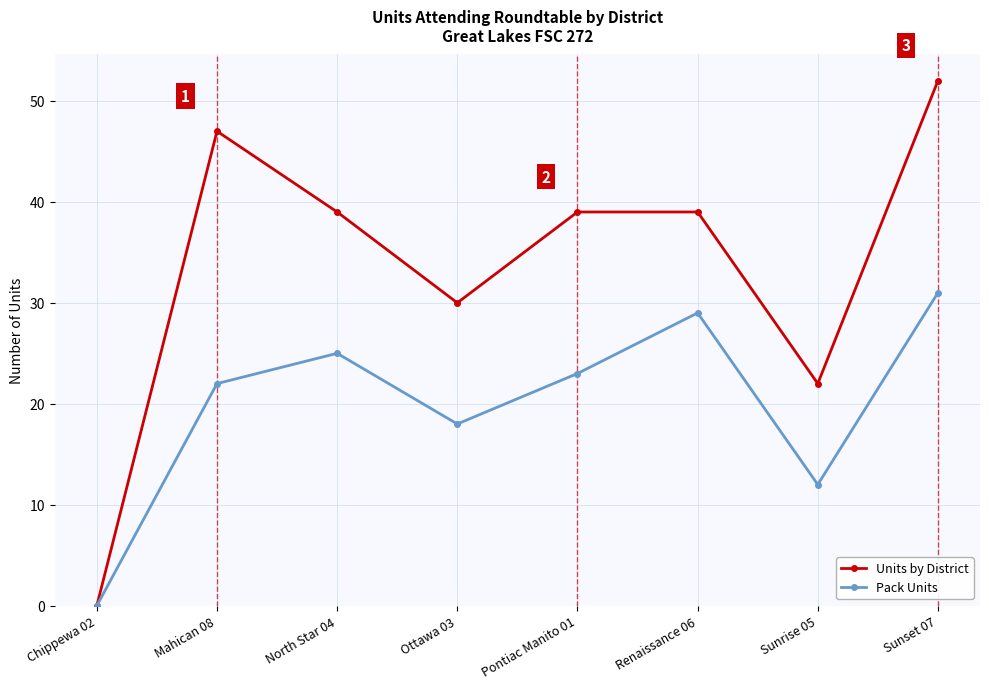

At which category does Pack Units reach its first local valley?

Ottawa 03